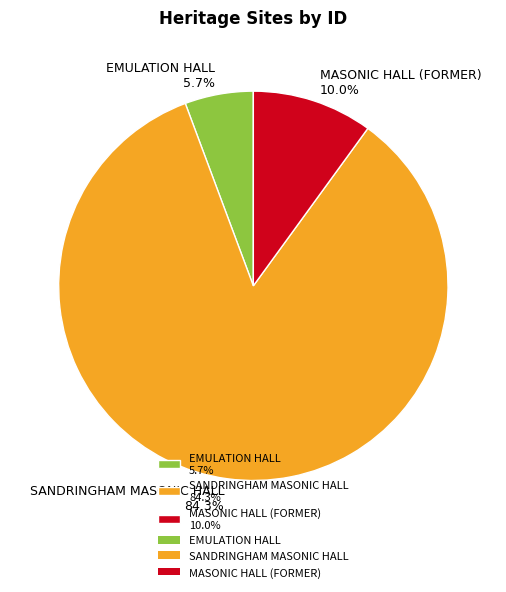

To the nearest percent, what is the combined percentage of SANDRINGHAM MASONIC HALL and EMULATION HALL?

90%